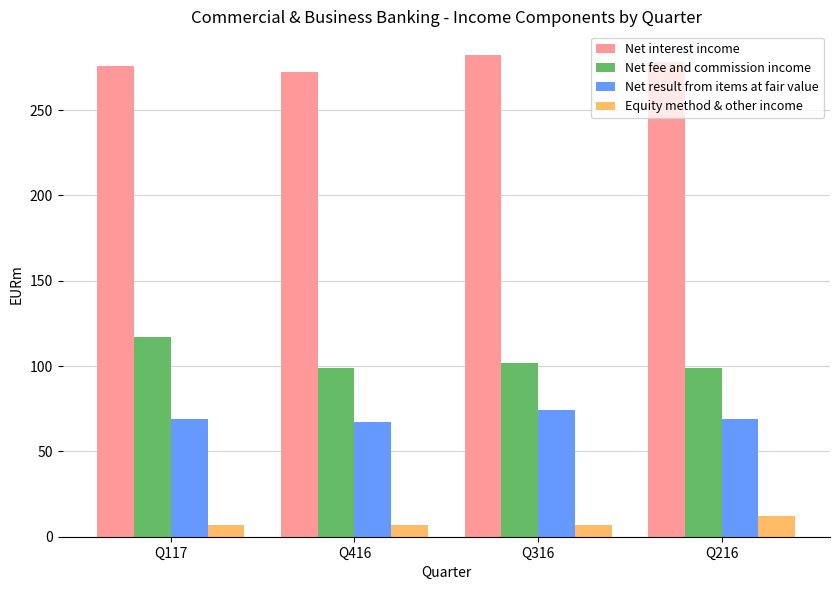

Reading right to left, list all the values displayed in this chart.

Net interest income: Q216=278	Q316=282	Q416=272	Q117=276
Net fee and commission income: Q216=99	Q316=102	Q416=99	Q117=117
Net result from items at fair value: Q216=69	Q316=74	Q416=67	Q117=69
Equity method & other income: Q216=12	Q316=7	Q416=7	Q117=7